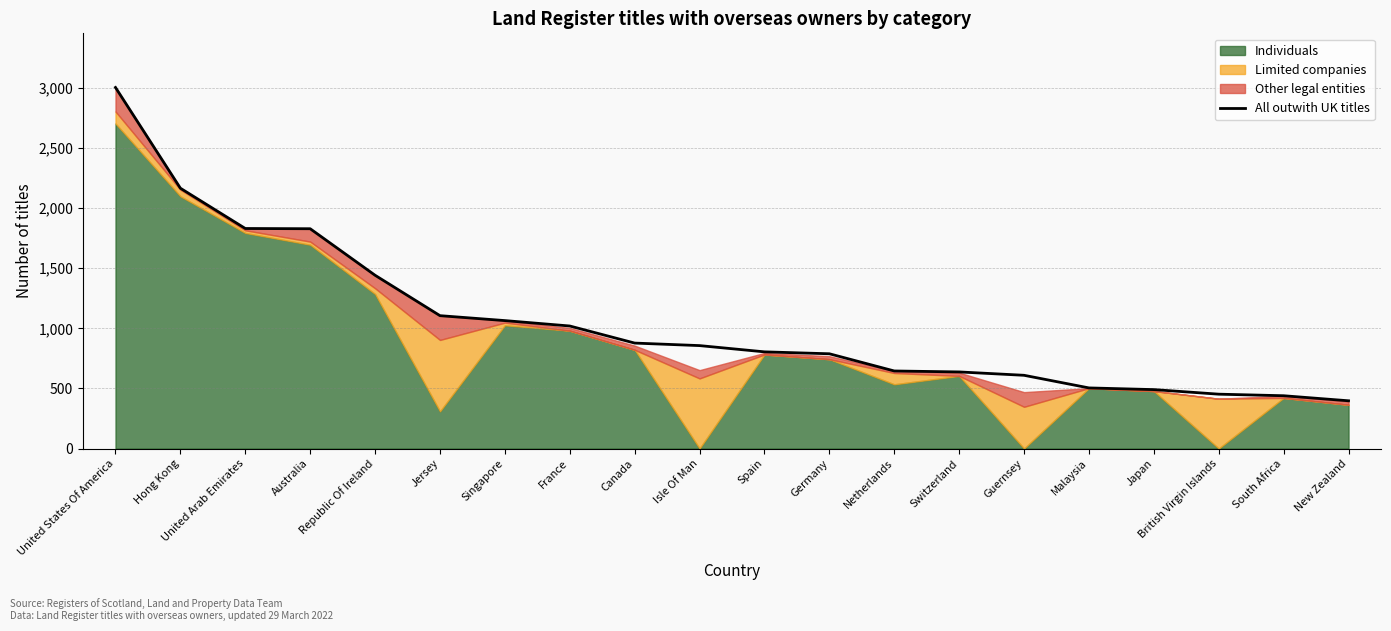

What is the label of the 17th point from the left?

Japan